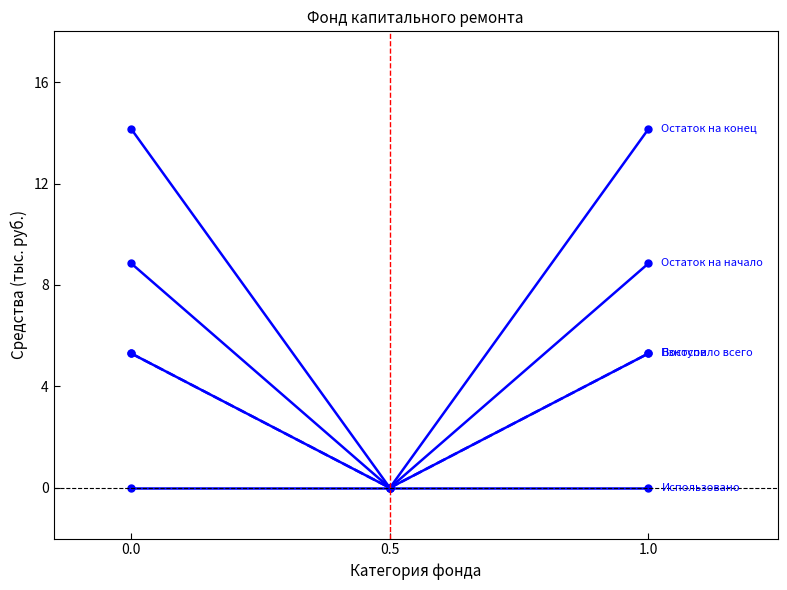

Is this an area chart (filled region under the line)?

No